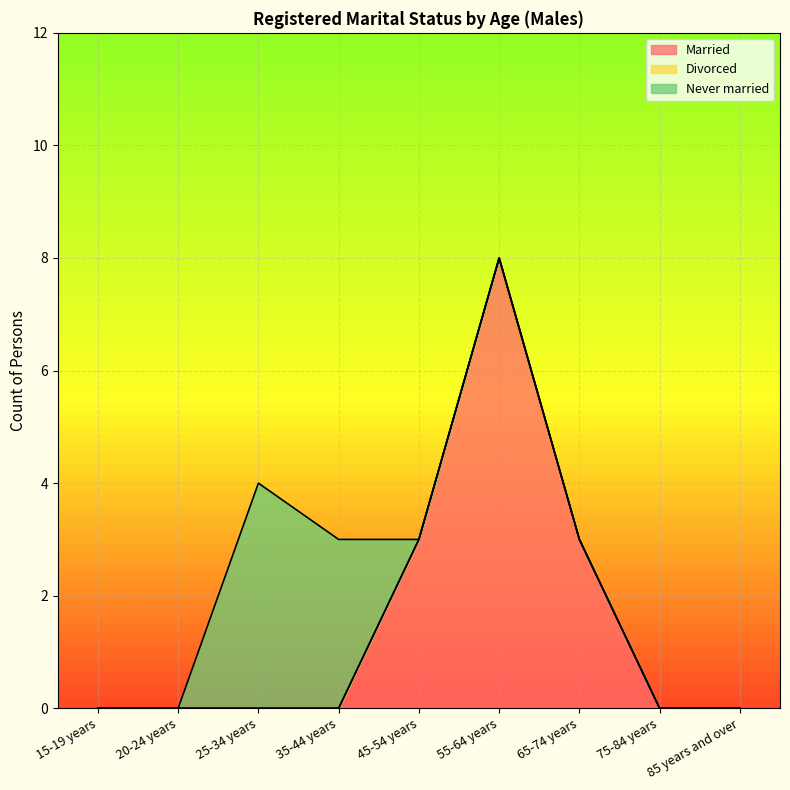

Count the Married values in the range 0 to 3.

8